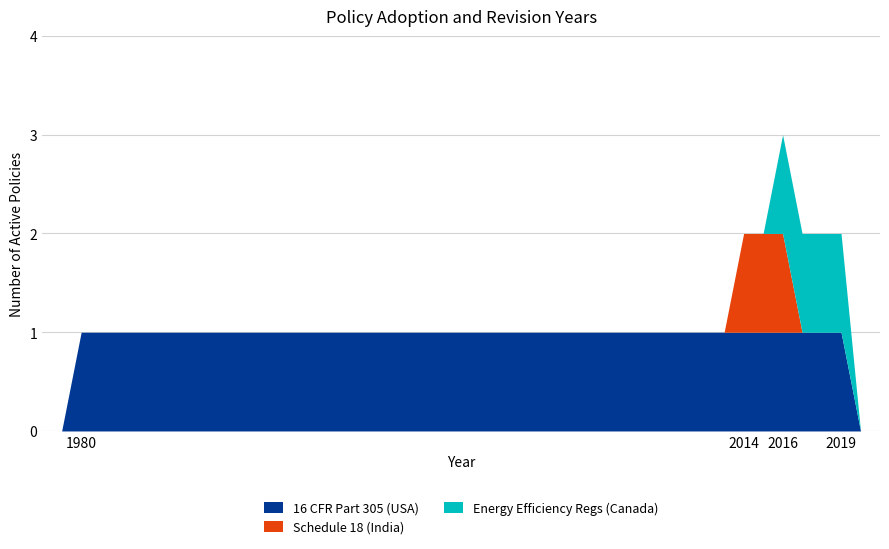

Is the value of Revised Year at 1980 greater than the value of Adopted Year at 2016?

Yes